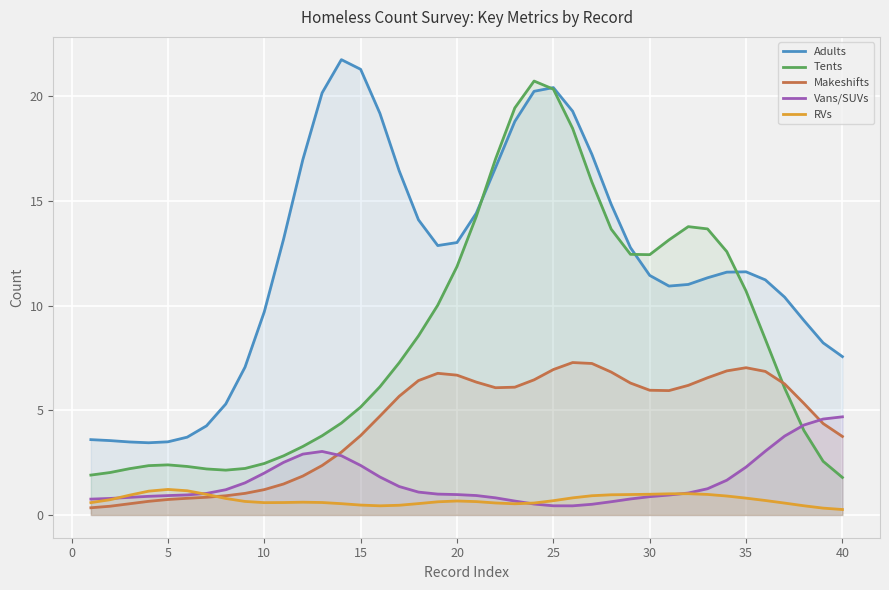

What is the average value of the Adults series?

12.1